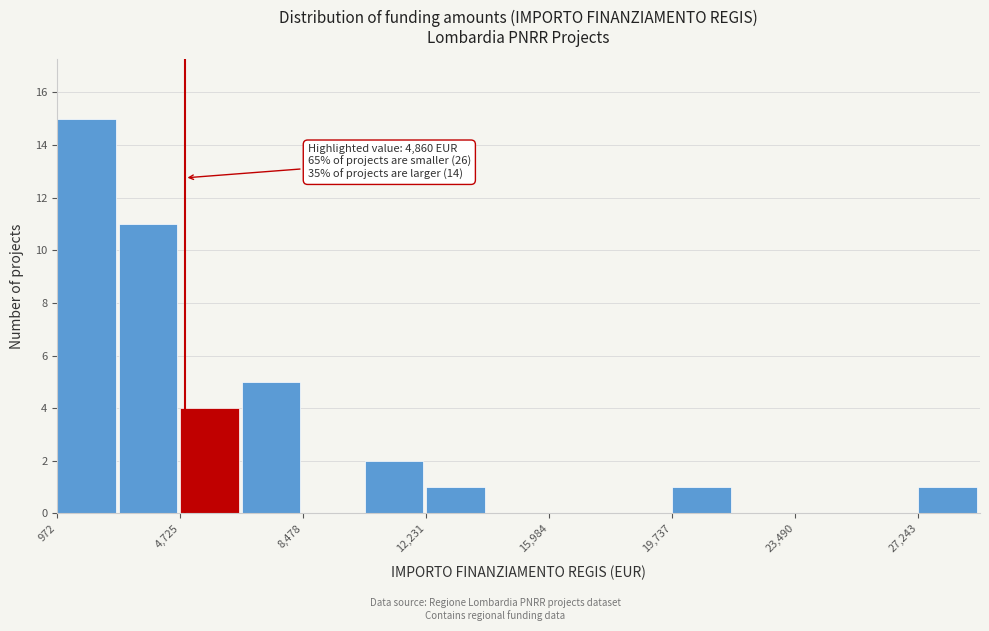

Read against the x-axis, roughly where is the centre of the tallest bar?

2000